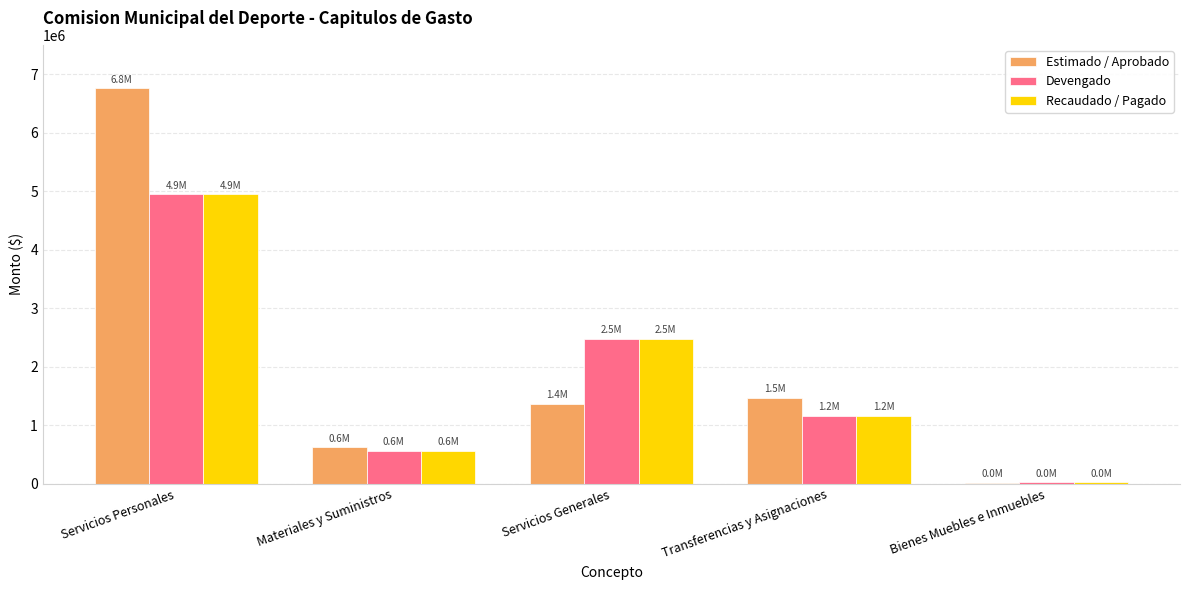

Reading left to right, list all the values displayed in this chart.

Estimado / Aprobado: Servicios Personales=6755995.7	Materiales y Suministros=622905.0	Servicios Generales=1369512.8	Transferencias y Asignaciones=1465975.0	Bienes Muebles e Inmuebles=19622.0
Devengado: Servicios Personales=4945106.9	Materiales y Suministros=567247.3	Servicios Generales=2480034.6	Transferencias y Asignaciones=1157300.5	Bienes Muebles e Inmuebles=22701.4
Recaudado / Pagado: Servicios Personales=4945106.9	Materiales y Suministros=567247.3	Servicios Generales=2480034.6	Transferencias y Asignaciones=1157300.5	Bienes Muebles e Inmuebles=22701.4